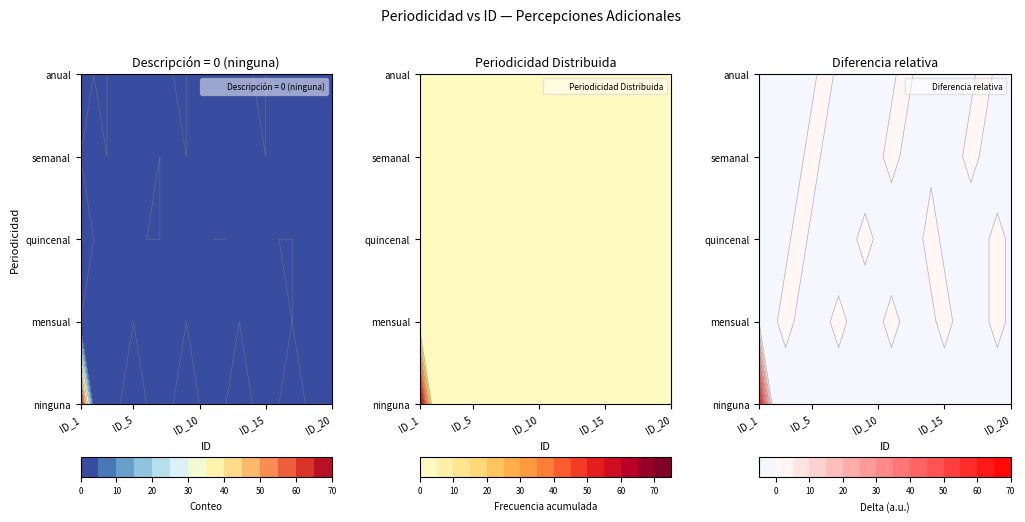

Rank the series at ID_10 from highest to lowest value.

mensual, quincenal, semanal, anual, ninguna